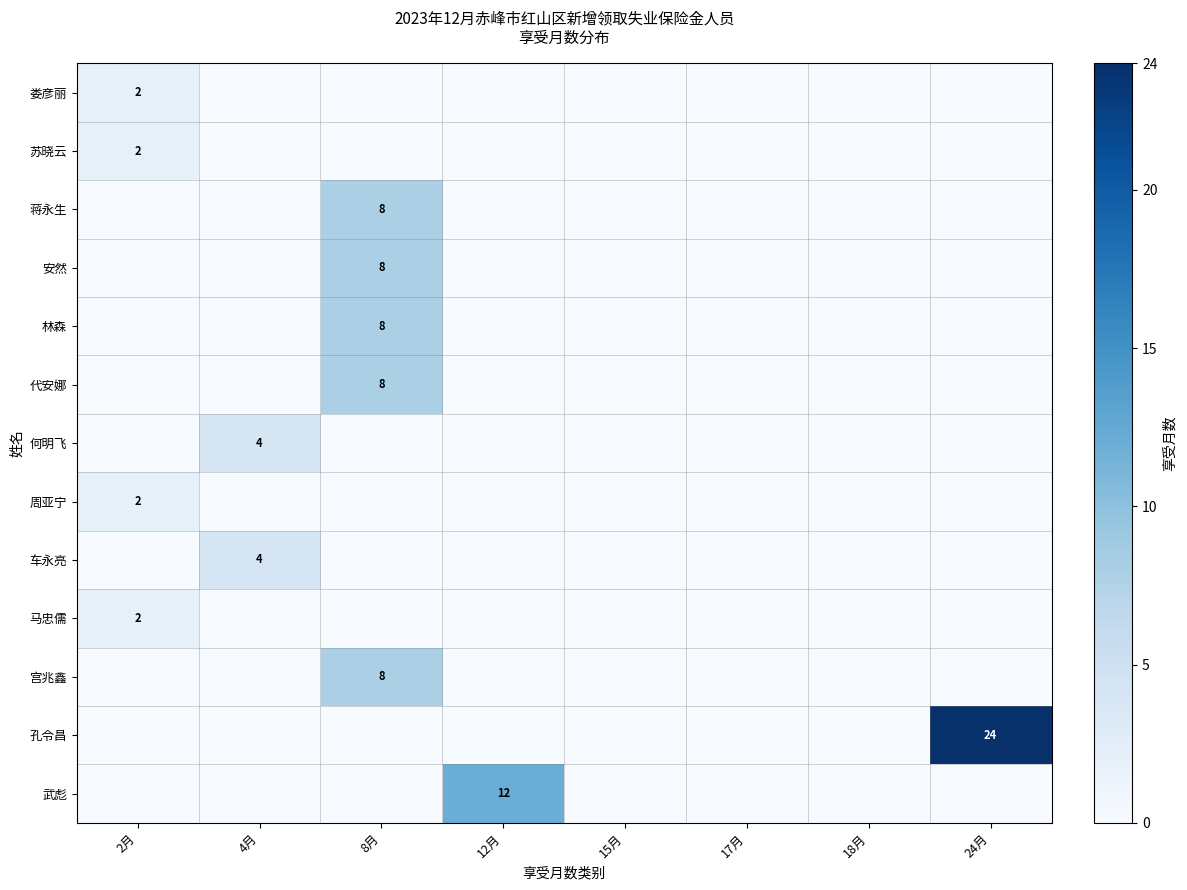

What value does the row_4 series have at 8月?

8